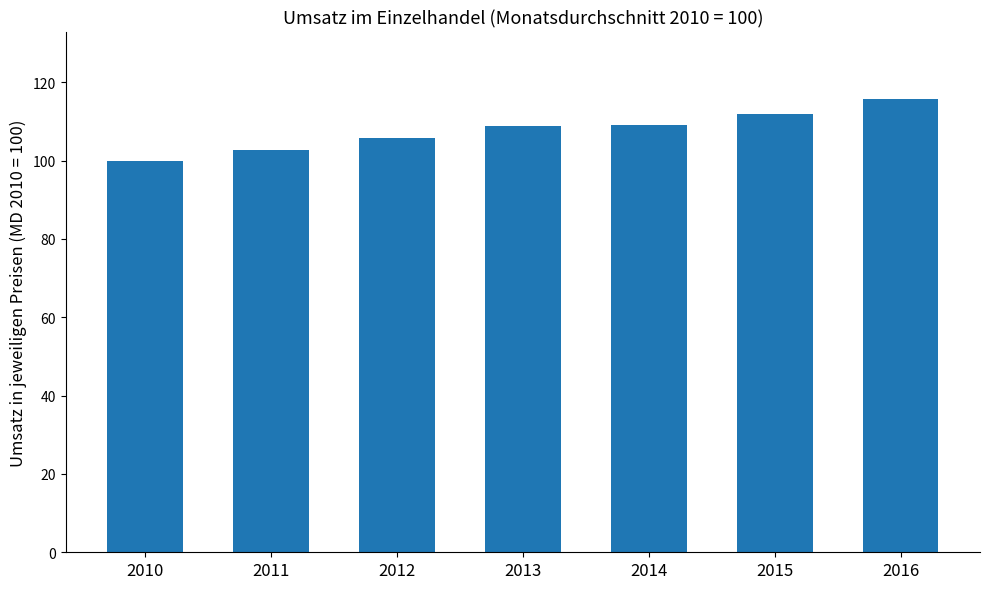

What is the value of the 3rd bar from the left?

105.8